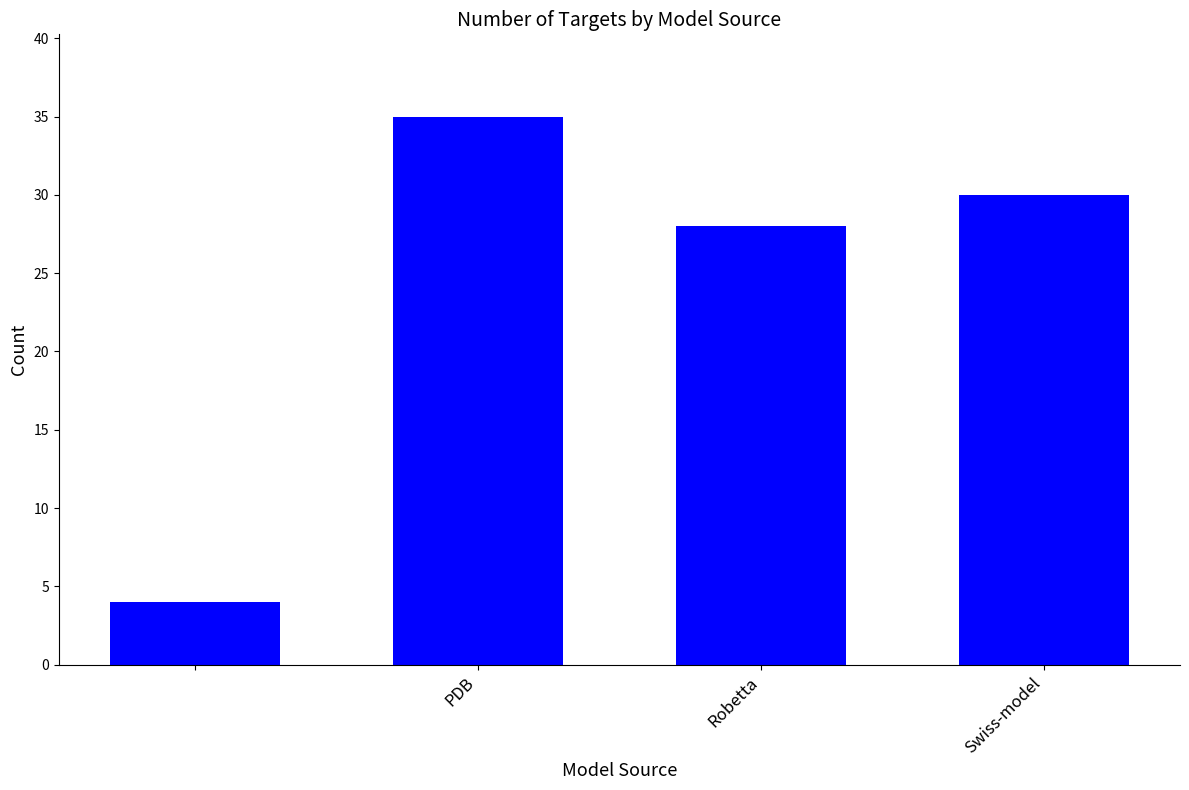

What is the average value?

24